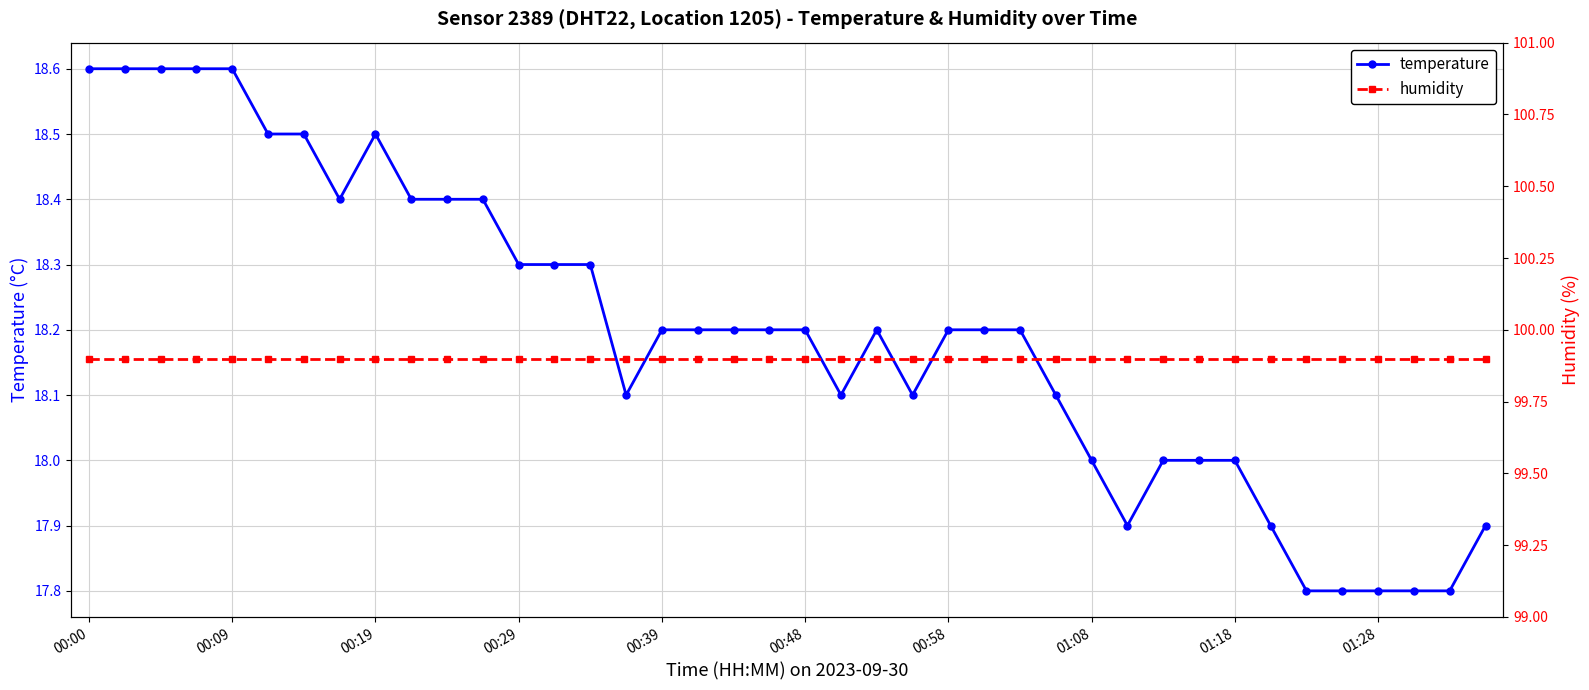

Count the temperature values in the range 18 to 19.

32